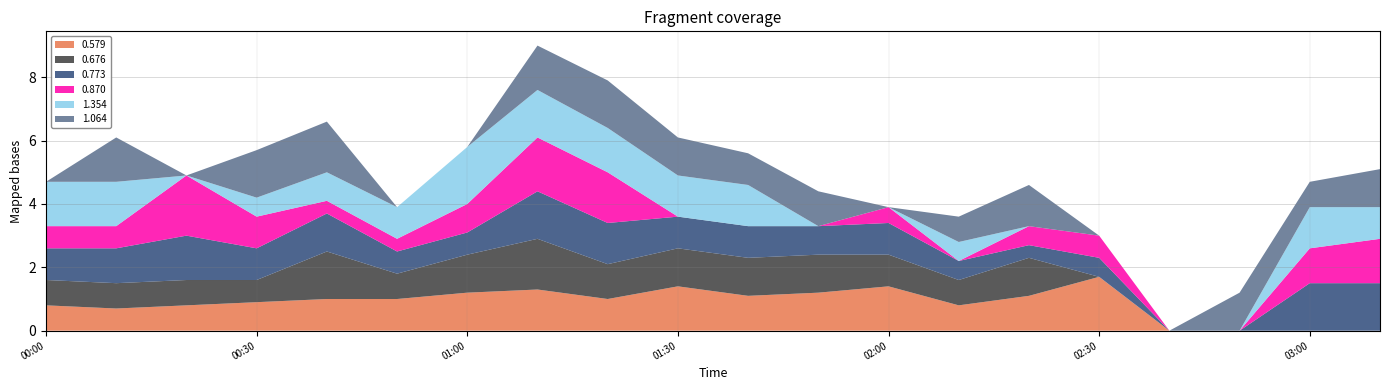

Reading left to right, list all the values displayed in this chart.

0.579: 2020/12/19 00:00=0.8	2020/12/19 00:10=0.7	2020/12/19 00:20=0.8	2020/12/19 00:30=0.9	2020/12/19 00:40=1.0	2020/12/19 00:50=1.0	2020/12/19 01:00=1.2	2020/12/19 01:10=1.3	2020/12/19 01:20=1.0	2020/12/19 01:30=1.4	2020/12/19 01:40=1.1	2020/12/19 01:50=1.2	2020/12/19 02:00=1.4	2020/12/19 02:10=0.8	2020/12/19 02:20=1.1	2020/12/19 02:30=1.7	2020/12/19 02:40=0.0	2020/12/19 02:50=0.0	2020/12/19 03:00=0.0	2020/12/19 03:10=0.0
0.676: 2020/12/19 00:00=0.8	2020/12/19 00:10=0.8	2020/12/19 00:20=0.8	2020/12/19 00:30=0.7	2020/12/19 00:40=1.5	2020/12/19 00:50=0.8	2020/12/19 01:00=1.2	2020/12/19 01:10=1.6	2020/12/19 01:20=1.1	2020/12/19 01:30=1.2	2020/12/19 01:40=1.2	2020/12/19 01:50=1.2	2020/12/19 02:00=1.0	2020/12/19 02:10=0.8	2020/12/19 02:20=1.2	2020/12/19 02:30=0.0	2020/12/19 02:40=0.0	2020/12/19 02:50=0.0	2020/12/19 03:00=0.0	2020/12/19 03:10=0.0
0.773: 2020/12/19 00:00=1.0	2020/12/19 00:10=1.1	2020/12/19 00:20=1.4	2020/12/19 00:30=1.0	2020/12/19 00:40=1.2	2020/12/19 00:50=0.7	2020/12/19 01:00=0.7	2020/12/19 01:10=1.5	2020/12/19 01:20=1.3	2020/12/19 01:30=1.0	2020/12/19 01:40=1.0	2020/12/19 01:50=0.9	2020/12/19 02:00=1.0	2020/12/19 02:10=0.6	2020/12/19 02:20=0.4	2020/12/19 02:30=0.6	2020/12/19 02:40=0.0	2020/12/19 02:50=0.0	2020/12/19 03:00=1.5	2020/12/19 03:10=1.5
0.870: 2020/12/19 00:00=0.7	2020/12/19 00:10=0.7	2020/12/19 00:20=1.9	2020/12/19 00:30=1.0	2020/12/19 00:40=0.4	2020/12/19 00:50=0.4	2020/12/19 01:00=0.9	2020/12/19 01:10=1.7	2020/12/19 01:20=1.6	2020/12/19 01:30=0.0	2020/12/19 01:40=0.0	2020/12/19 01:50=0.0	2020/12/19 02:00=0.5	2020/12/19 02:10=0.0	2020/12/19 02:20=0.6	2020/12/19 02:30=0.7	2020/12/19 02:40=0.0	2020/12/19 02:50=0.0	2020/12/19 03:00=1.1	2020/12/19 03:10=1.4
1.354: 2020/12/19 00:00=1.4	2020/12/19 00:10=1.4	2020/12/19 00:20=0.0	2020/12/19 00:30=0.6	2020/12/19 00:40=0.9	2020/12/19 00:50=1.0	2020/12/19 01:00=1.8	2020/12/19 01:10=1.5	2020/12/19 01:20=1.4	2020/12/19 01:30=1.3	2020/12/19 01:40=1.3	2020/12/19 01:50=0.0	2020/12/19 02:00=0.0	2020/12/19 02:10=0.6	2020/12/19 02:20=0.0	2020/12/19 02:30=0.0	2020/12/19 02:40=0.0	2020/12/19 02:50=0.0	2020/12/19 03:00=1.3	2020/12/19 03:10=1.0
1.064: 2020/12/19 00:00=0.0	2020/12/19 00:10=1.4	2020/12/19 00:20=0.0	2020/12/19 00:30=1.5	2020/12/19 00:40=1.6	2020/12/19 00:50=0.0	2020/12/19 01:00=0.0	2020/12/19 01:10=1.4	2020/12/19 01:20=1.5	2020/12/19 01:30=1.2	2020/12/19 01:40=1.0	2020/12/19 01:50=1.1	2020/12/19 02:00=0.0	2020/12/19 02:10=0.8	2020/12/19 02:20=1.3	2020/12/19 02:30=0.0	2020/12/19 02:40=0.0	2020/12/19 02:50=1.2	2020/12/19 03:00=0.8	2020/12/19 03:10=1.2